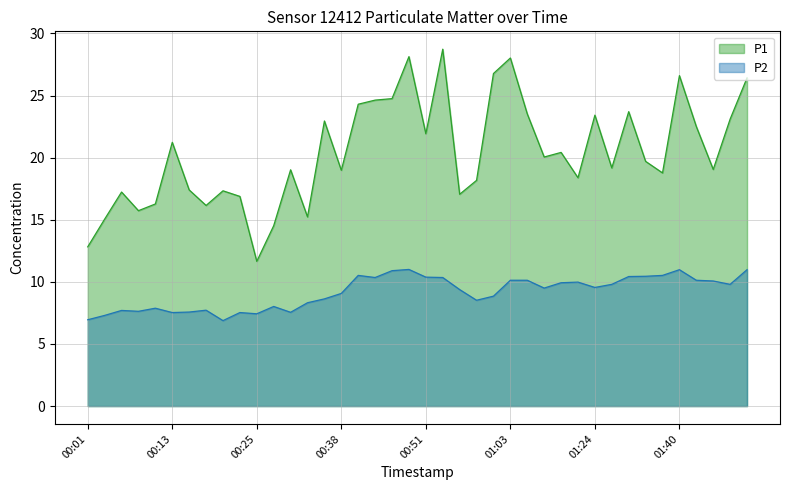

What is the value of the P2 point at the 9th from the left?

6.9